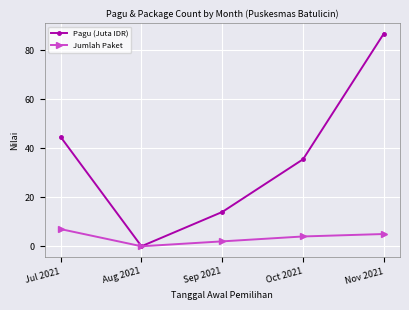

Between Aug 2021 and Nov 2021, which series saw the biggest shift?

Pagu (Juta IDR)